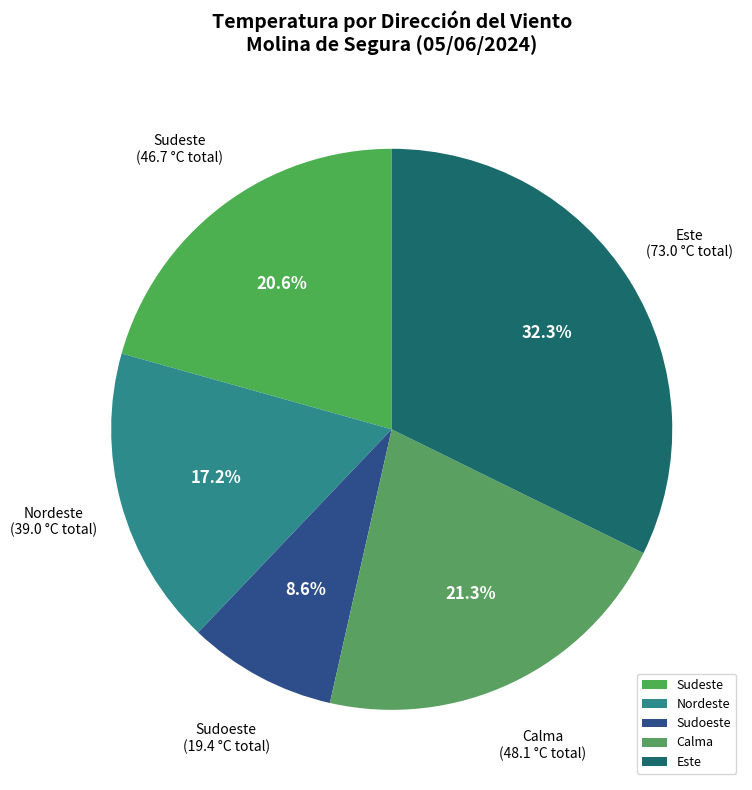

What is the largest slice in the pie chart?

Este